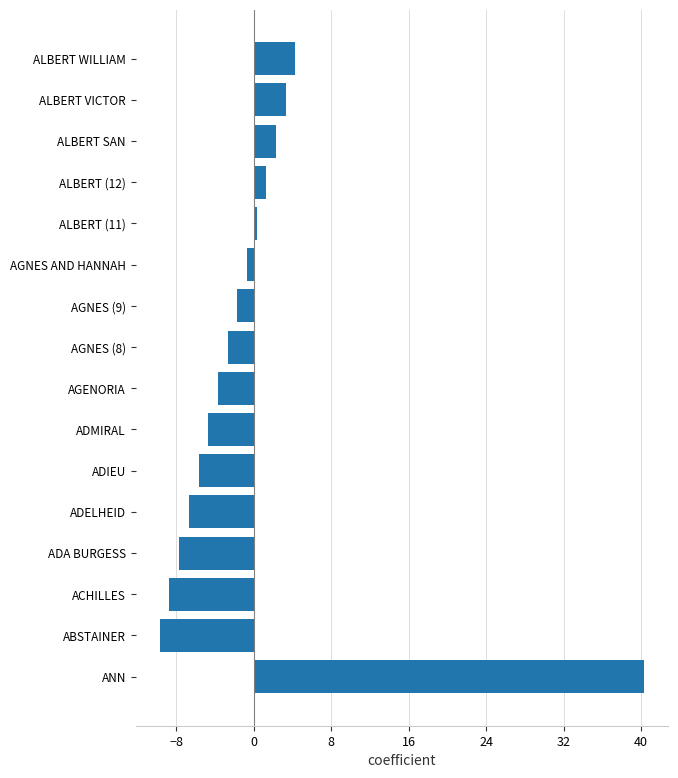

What is the change in value from ADELHEID to ALBERT (12)?

+8.0